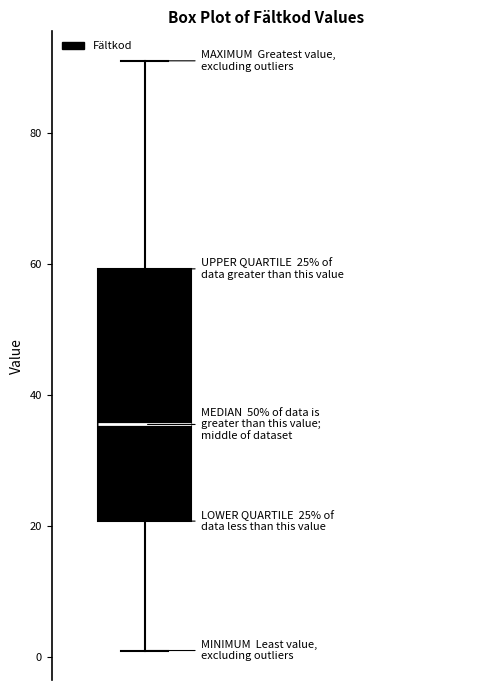

Transcribe this box plot: give where the median line is, the range the box spans, and where the two whiskers end, as read against the y-axis. The values are not printed on the chart, so give them approximately, as read against the axis.

median 36, box 20 to 60, whiskers 2 to 92